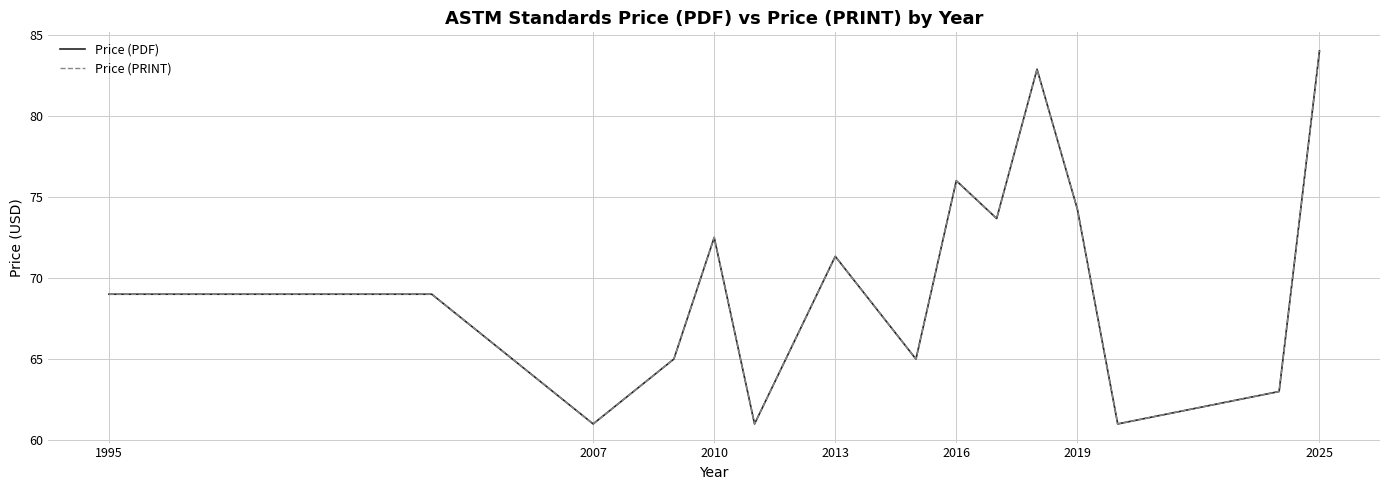

Does the chart display data point markers on the line(s)?

No